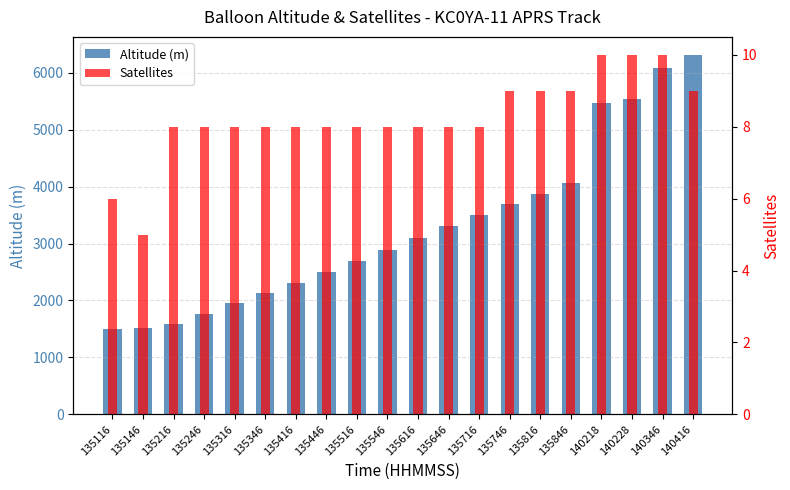

How many bars are there in each group?

2